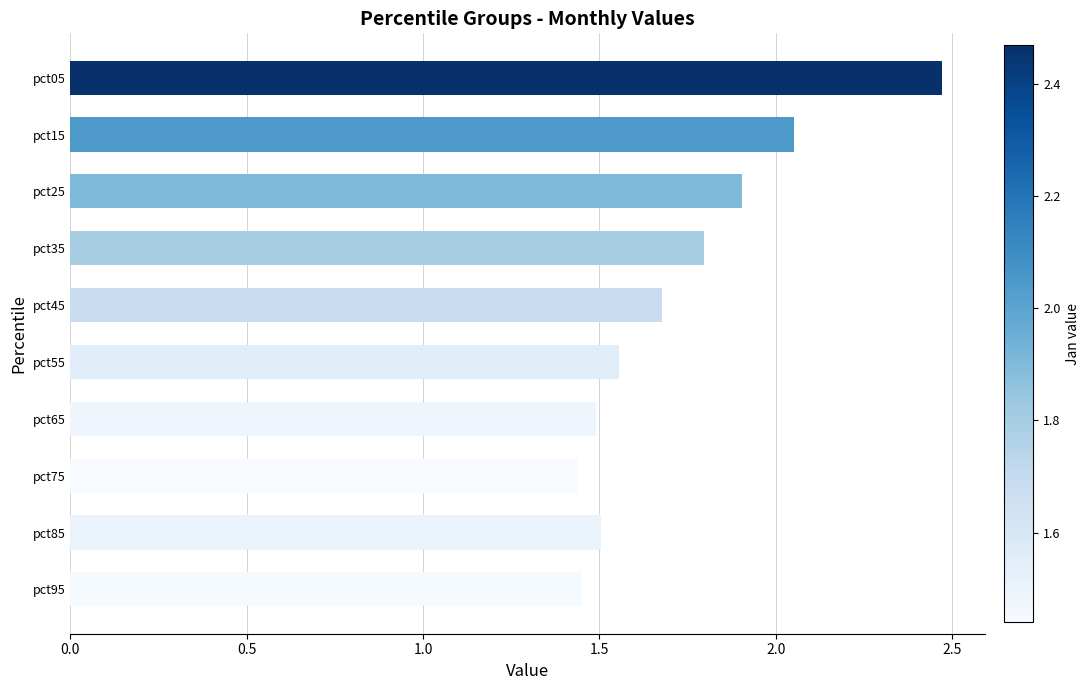

Does the chart contain any negative values?

No